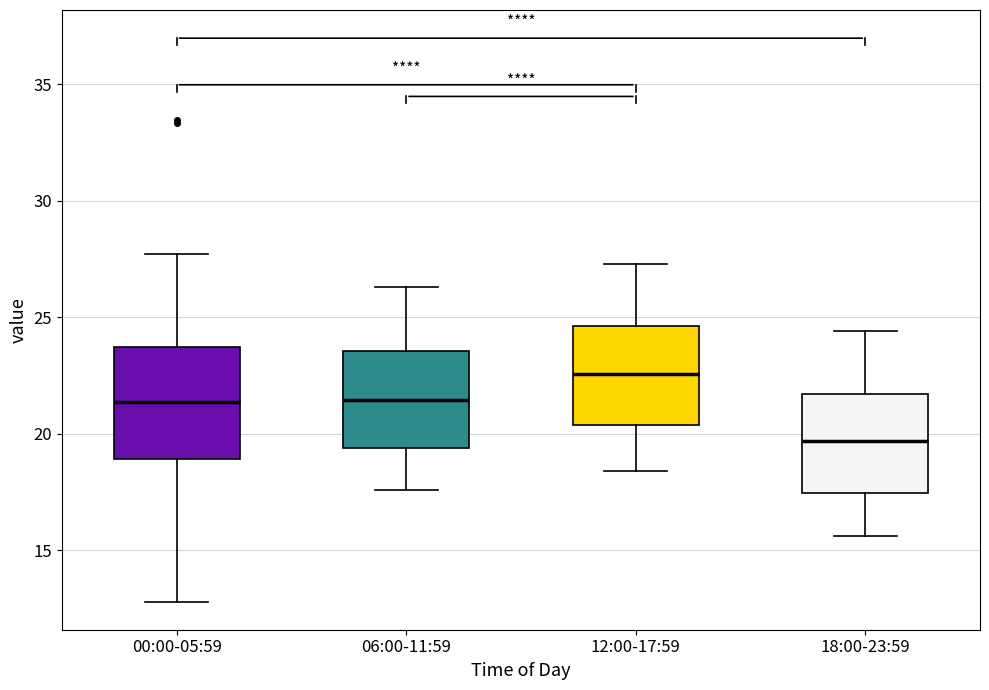

Reading left to right, read every box against the y-axis: the position of its median line, the range the box covers, and the ends of its whiskers. The values are not printed on the chart, so give them approximately, as read against the axis.

00:00-05:59: median 21.5, box 19.0 to 23.5, whiskers 13.0 to 27.5
06:00-11:59: median 21.5, box 19.5 to 23.5, whiskers 17.5 to 26.5
12:00-17:59: median 22.5, box 20.5 to 24.5, whiskers 18.5 to 27.5
18:00-23:59: median 19.5, box 17.5 to 21.5, whiskers 15.5 to 24.5